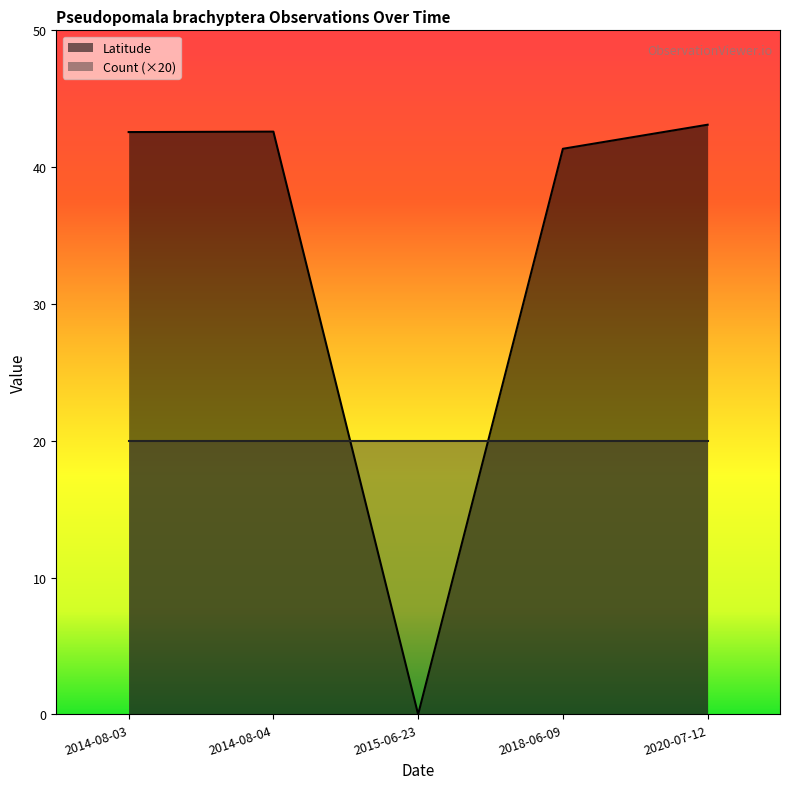

At which category is the sum across all series the highest?

2020-07-12